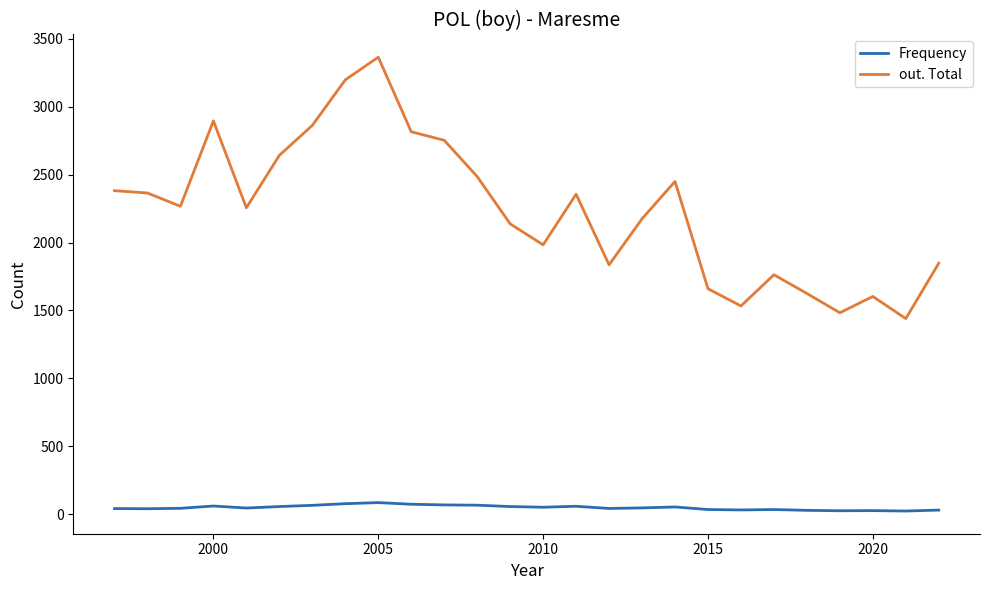

Which series has the largest range (max minus min)?

out. Total